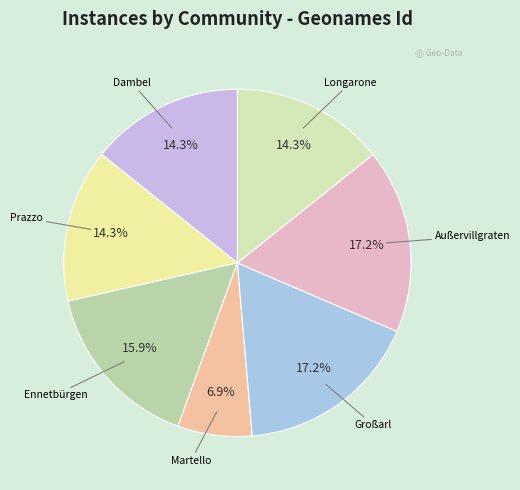

How many slices are in this pie chart?

7